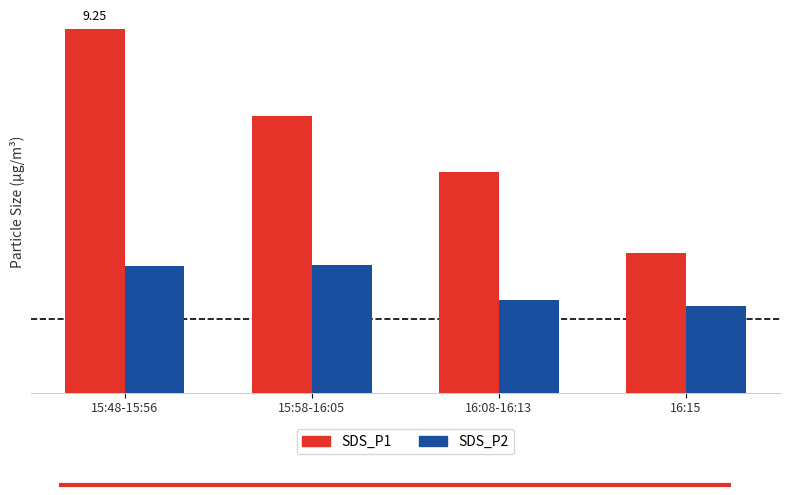

At which category is the sum across all series the highest?

15:48-15:56